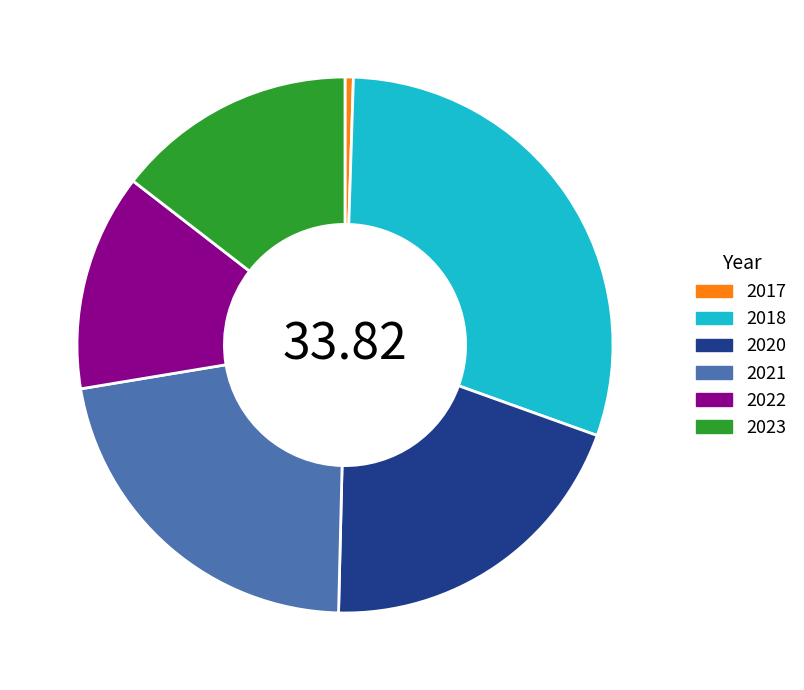

Between 2022 and 2018, which is larger?

2018